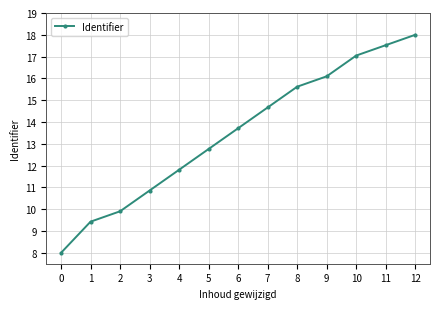

True or false: the data has more than 2 interior local peaks.

False